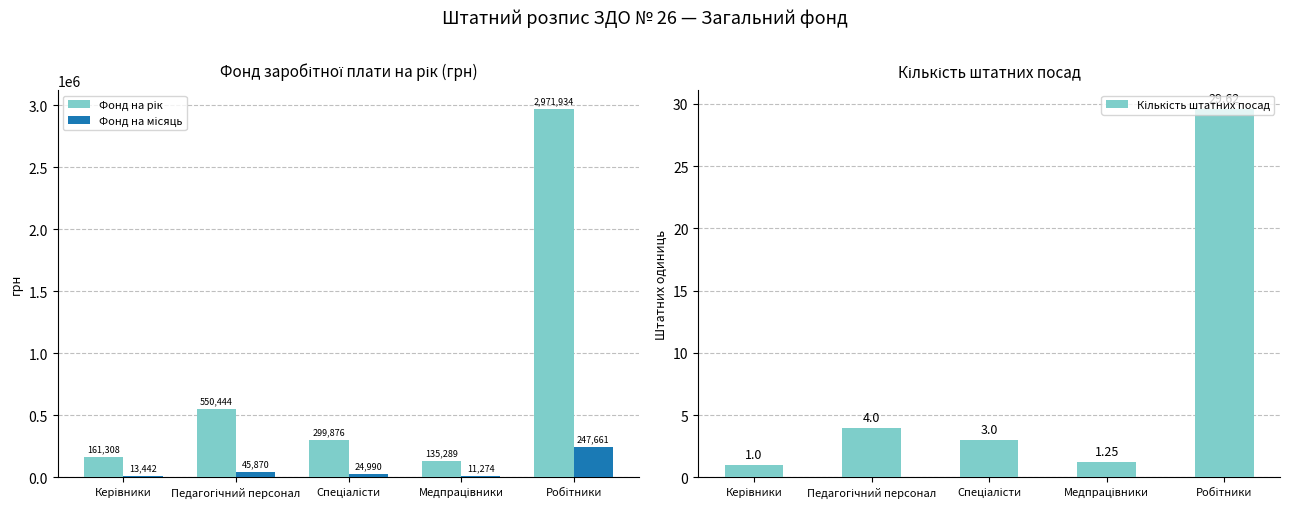

How many bars are there in total?

15